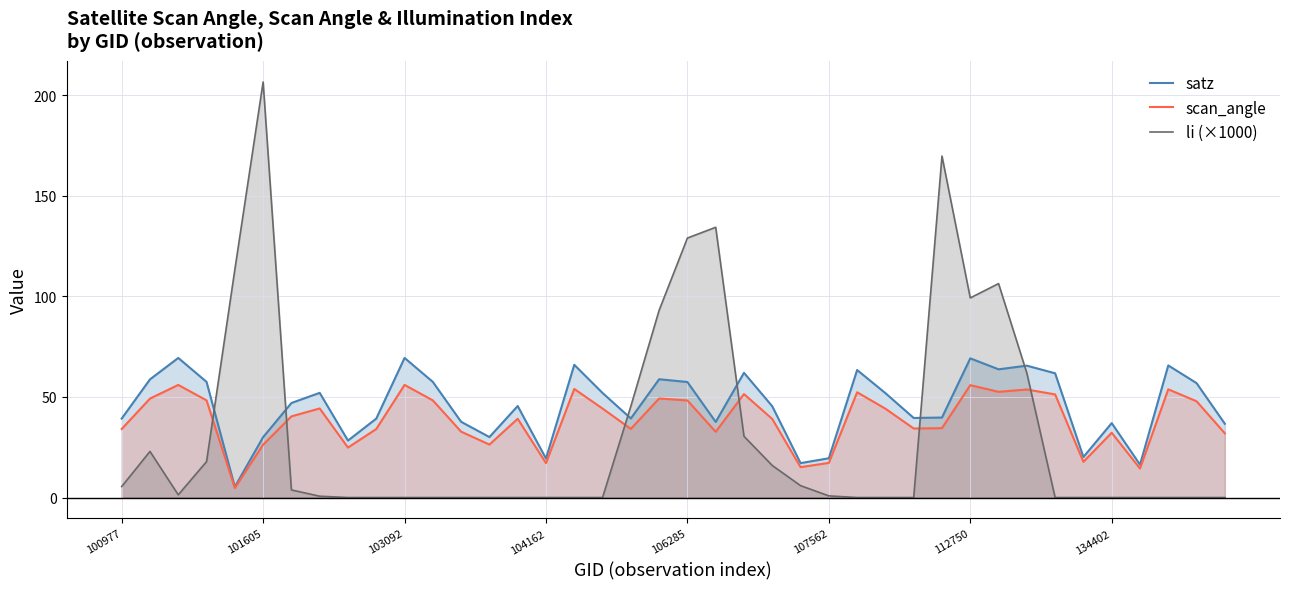

Reading right to left, list all the values displayed in this chart.

satz: 36.7	56.8	65.6	16.3	37.0	20.1	61.7	65.5	63.7	69.2	39.7	39.5	51.9	63.4	19.5	17.1	45.3	62.0	37.6	57.4	58.8	39.3	52.0	66.0	19.4	45.5	30.0	37.6	57.5	69.4	39.2	28.3	52.0	47.0	30.0	5.3	57.5	69.4	58.7	39.2
scan_angle: 31.9	47.8	53.8	14.4	32.2	17.7	51.2	53.7	52.5	55.8	34.5	34.3	44.1	52.3	17.2	15.1	39.0	51.4	32.7	48.2	49.2	34.1	44.2	54.0	17.1	39.1	26.3	32.7	48.3	56.0	34.0	24.8	44.2	40.3	26.3	4.7	48.3	55.9	49.2	34.0
li (×1000): 0.0	0.0	0.0	0.0	0.0	0.0	0.0	61.8	106.3	99.2	169.7	0.0	0.0	0.0	0.8	5.9	15.9	30.4	134.3	128.9	93.0	45.3	0.0	0.0	0.0	0.0	0.0	0.0	0.0	0.0	0.0	0.0	0.7	3.8	206.5	113.2	17.8	1.3	22.9	5.5